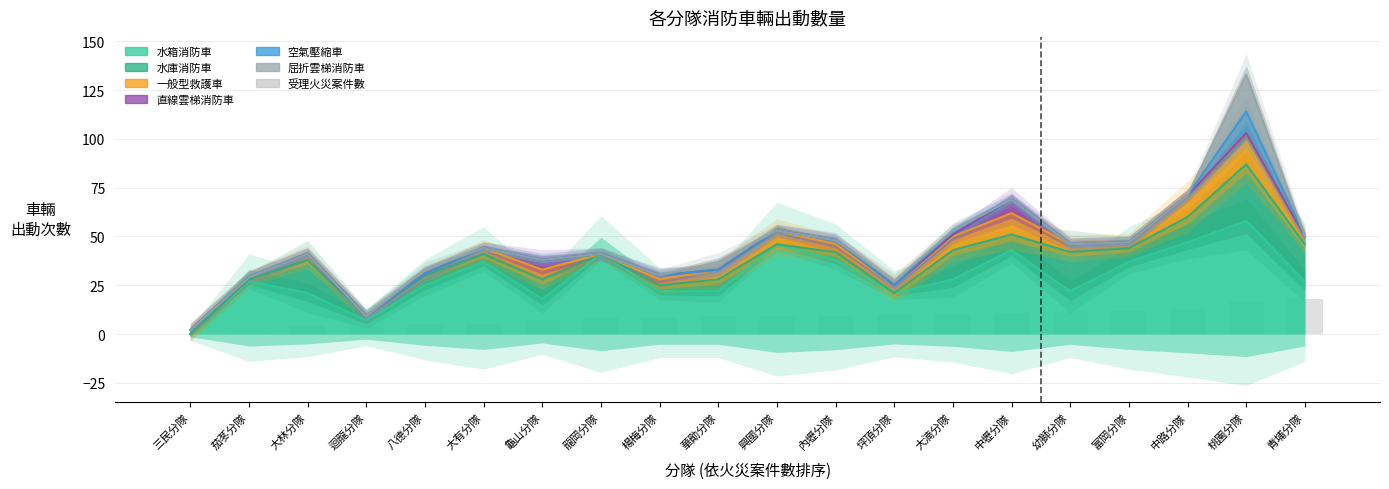

Approximately how many times larger is the value at 龜山分隊 compared to 茄苳分隊?

7.0